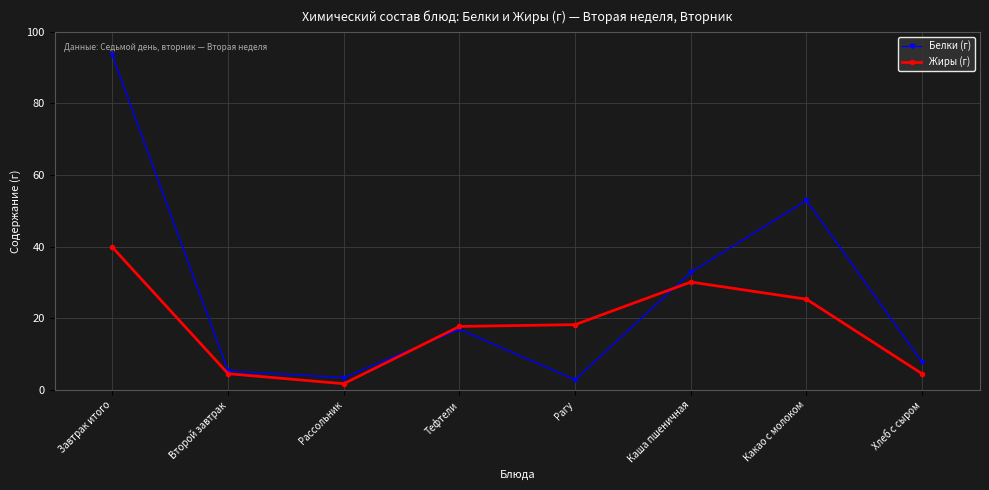

What is the difference between the Белки (г) values at Завтрак итого and Какао с молоком?

40.5